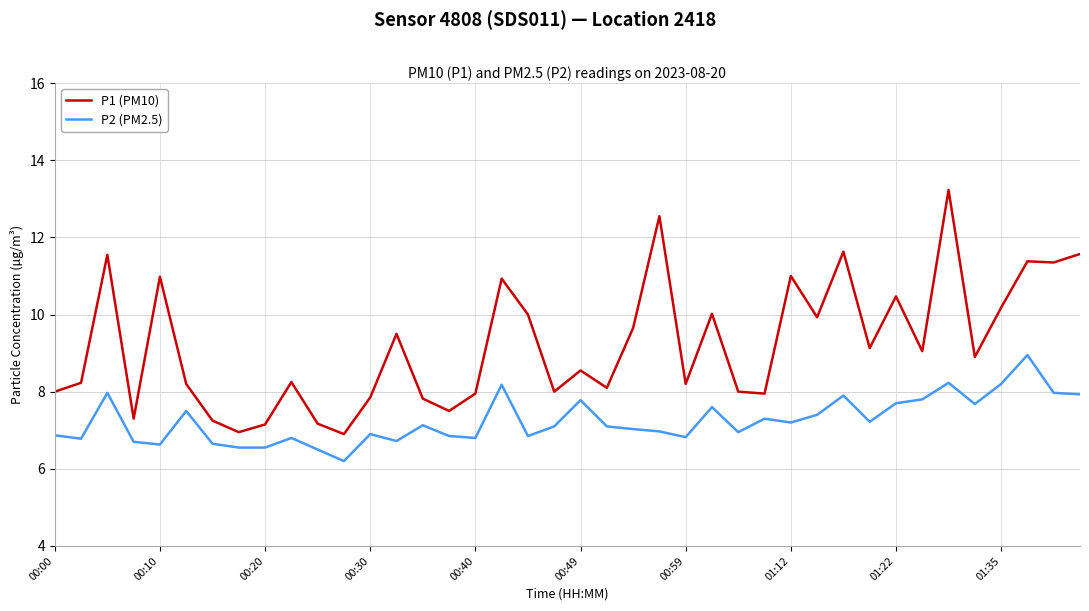

True or false: P1 (PM10) and P2 (PM2.5) cross at least once.

False